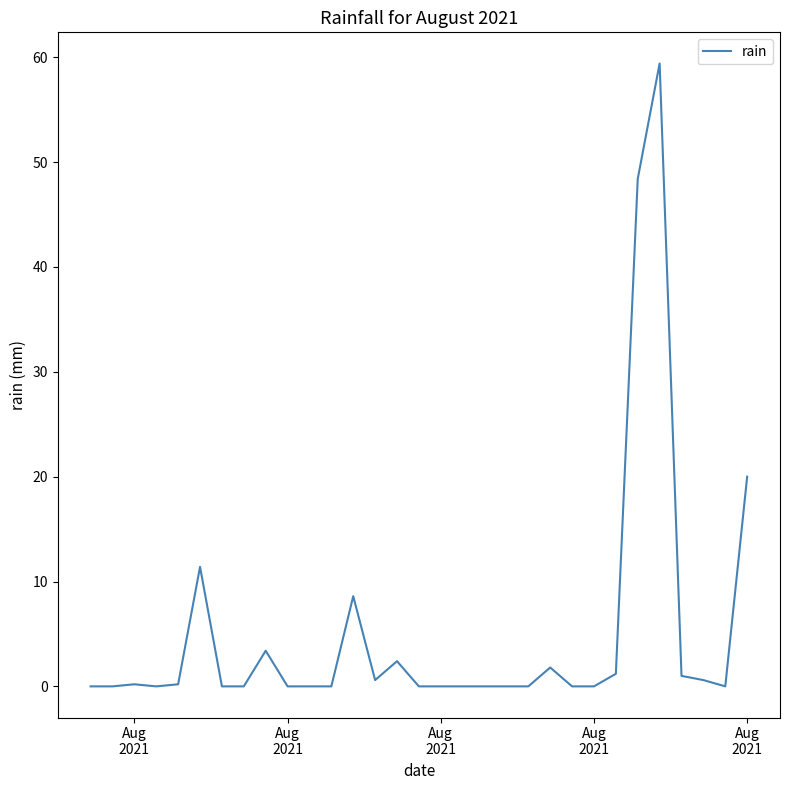

What is the maximum value shown in the chart?

59.4